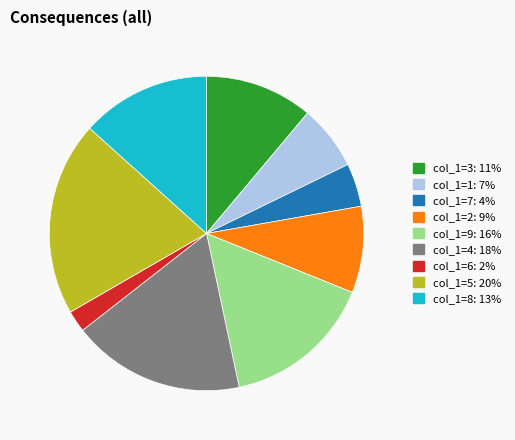

Does any single category account for the majority?

No